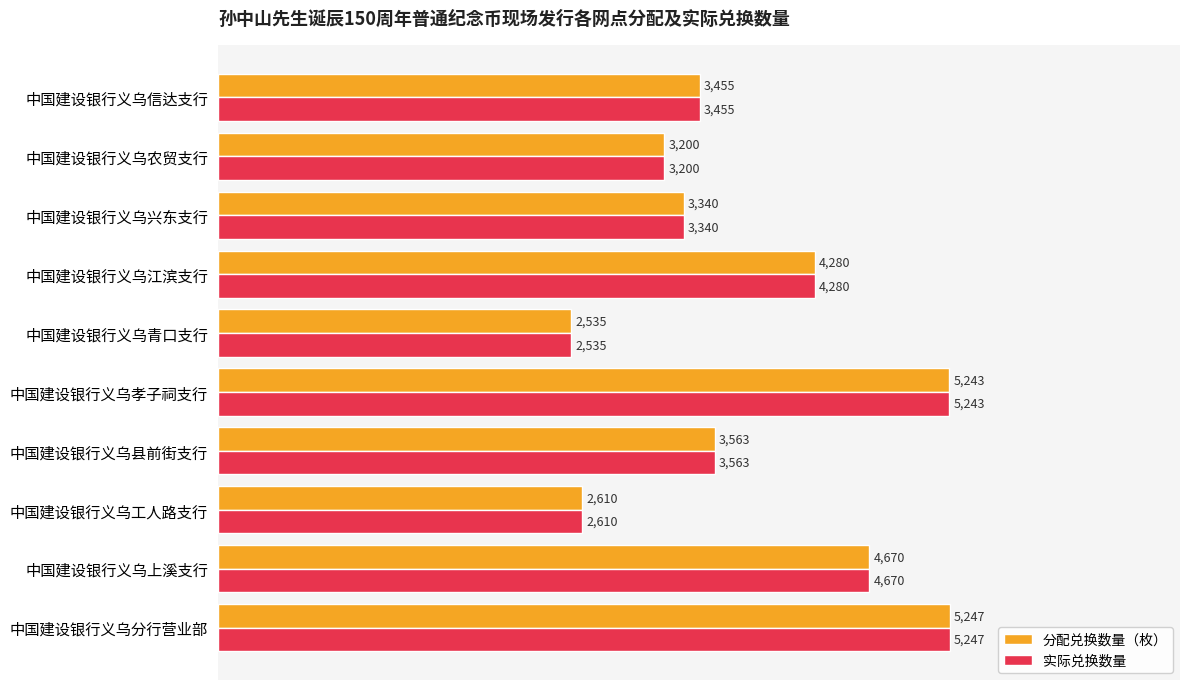

Is it true that 实际兑换数量 equals 2610 at 中国建设银行义乌工人路支行?

True